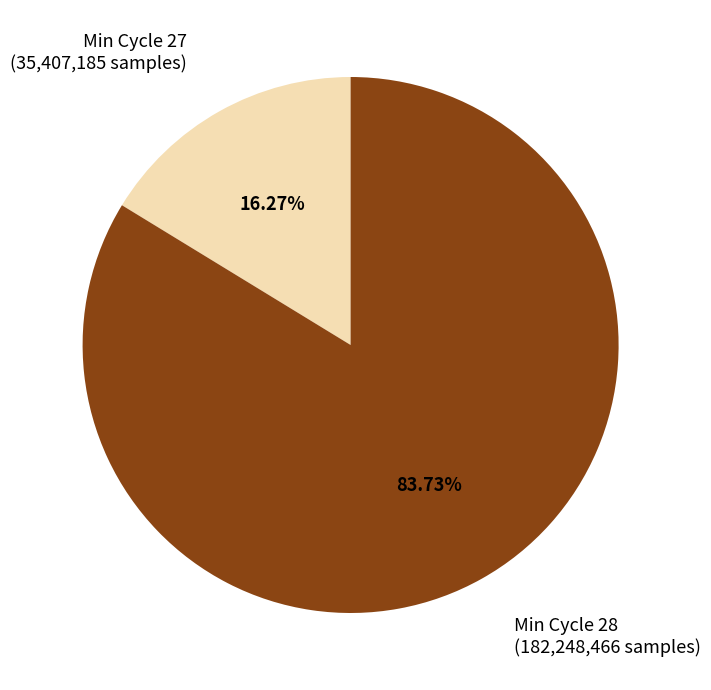

To the nearest percent, what is the average slice percentage?

50%